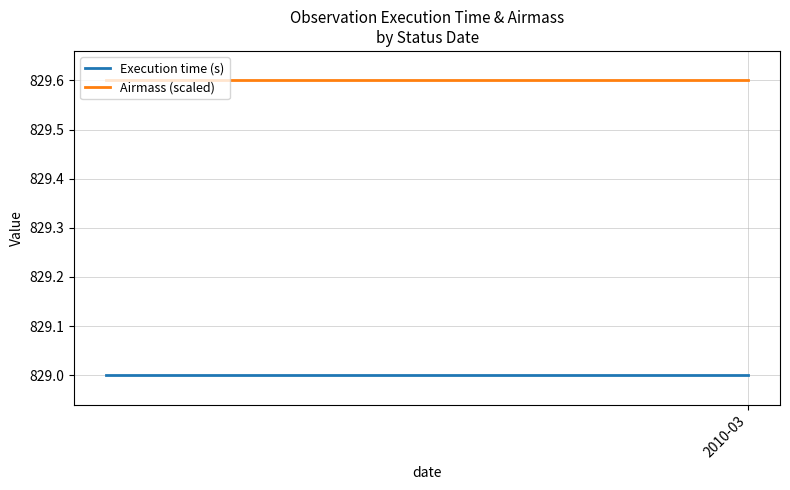

True or false: Execution time (s) has more than 2 interior local peaks.

False